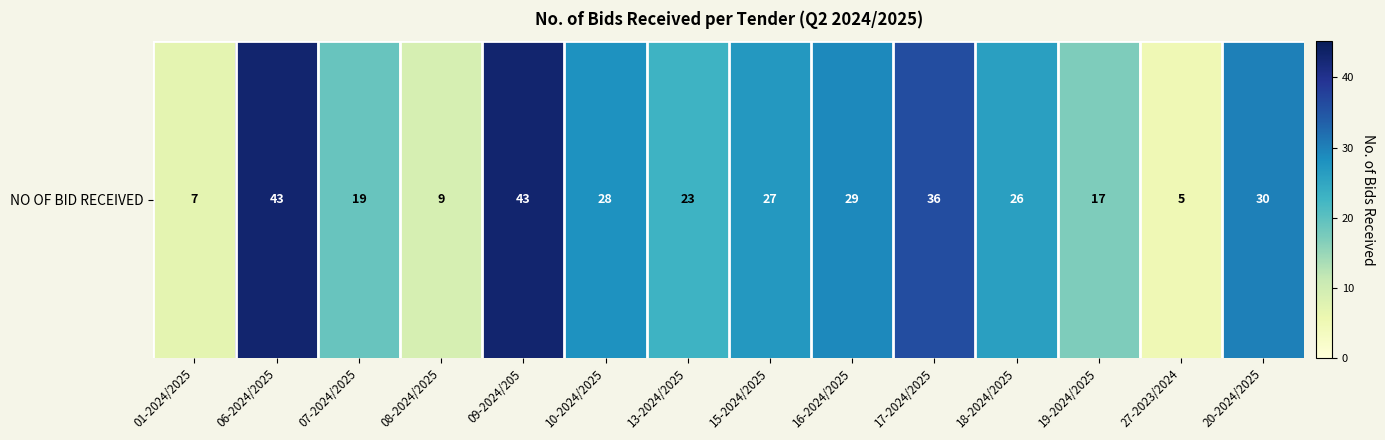

The value at 15-2024/2025 is 46. True or false?

False